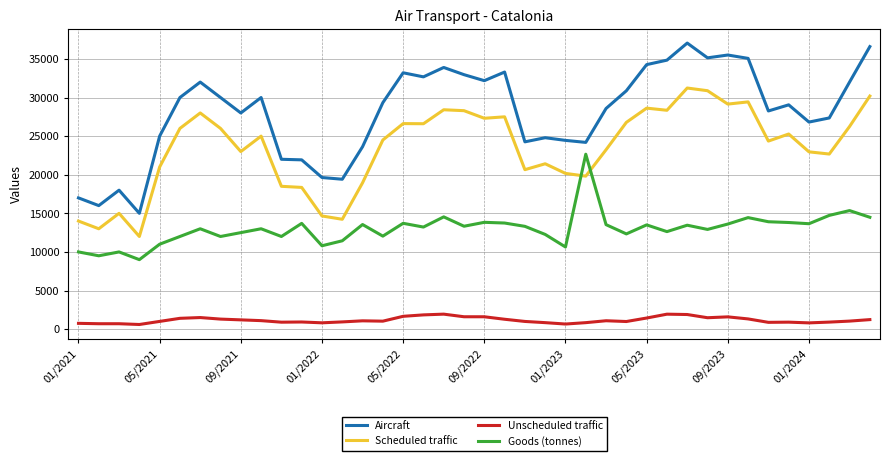

Which series has the widest spread of values?

Aircraft